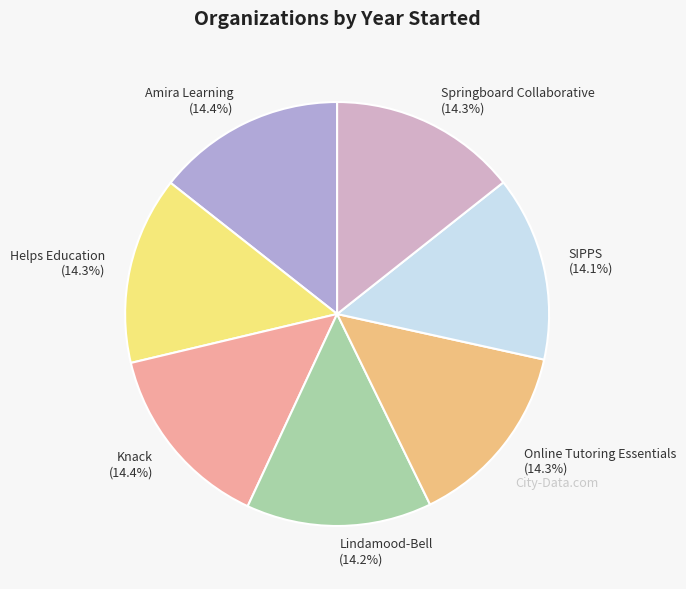

Is there any slice that represents more than half of the pie?

No